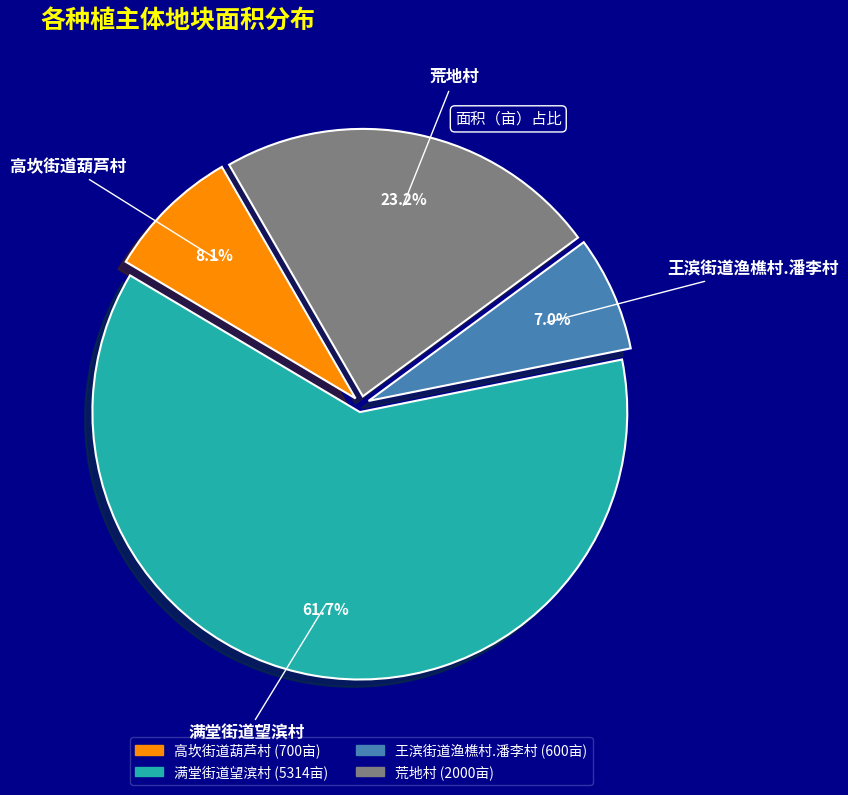

Rank the categories by value from highest to lowest.

满堂街道望滨村, 荒地村, 高坎街道葫芦村, 王滨街道渔樵村.潘李村